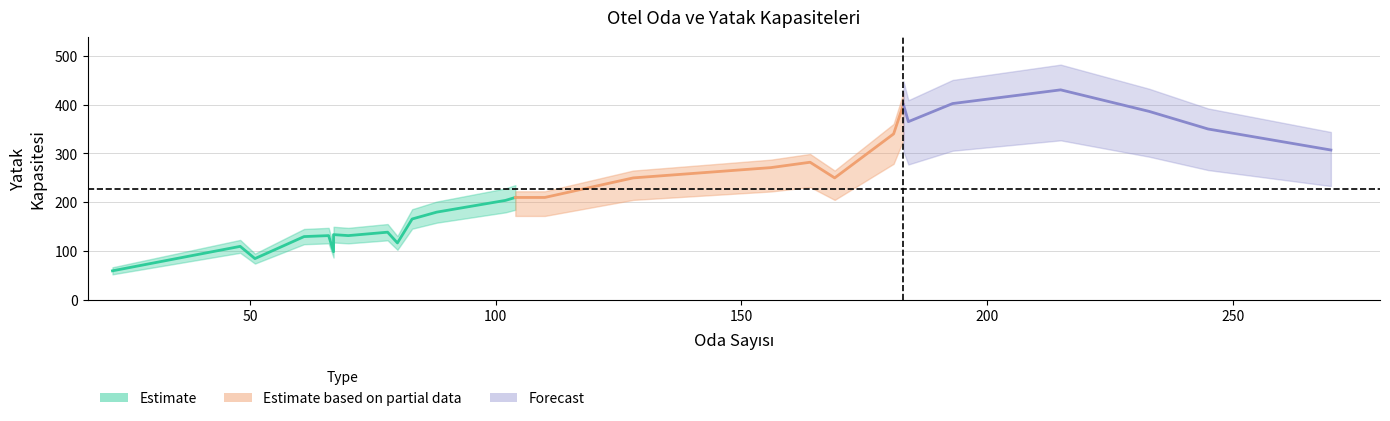

What is the difference between the maximum and minimum values in the Oda Sayısı series?

248